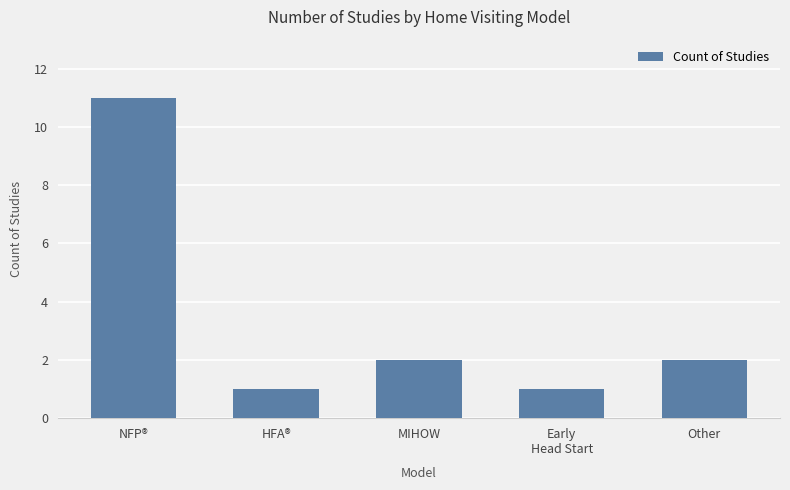

The value at Other is 2. True or false?

True